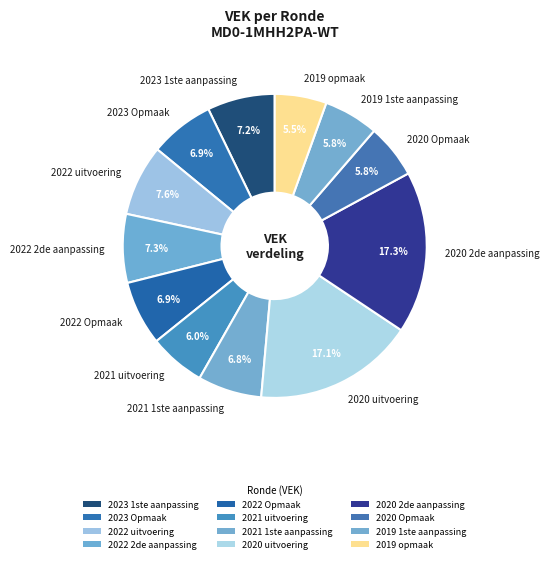

Approximately how many times larger is the value at 2019 opmaak compared to 2020 uitvoering?

0.3